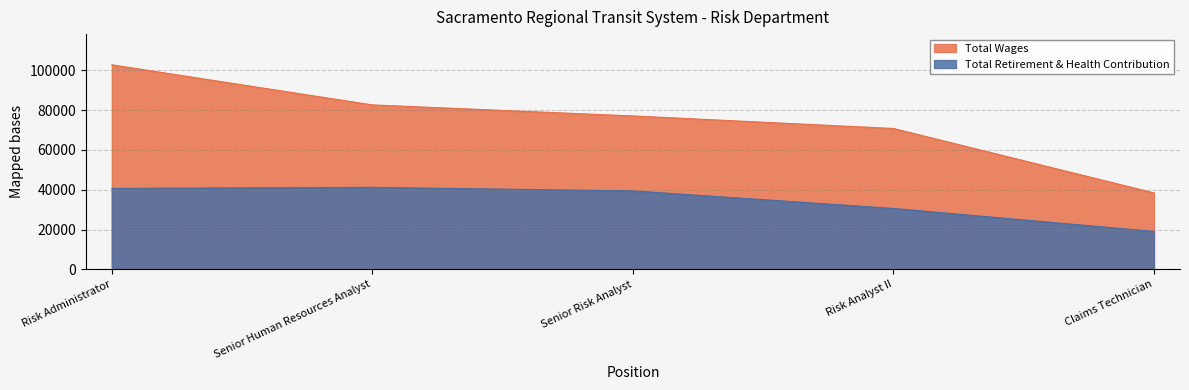

What is the label of the 3rd point from the left?

Senior Risk Analyst